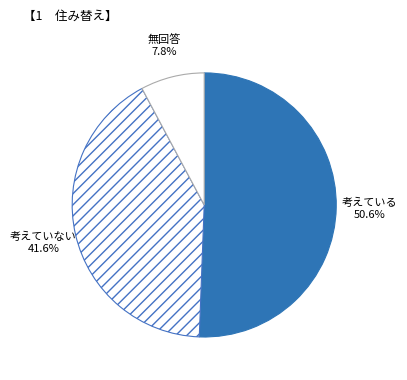

Does any single category account for the majority?

Yes